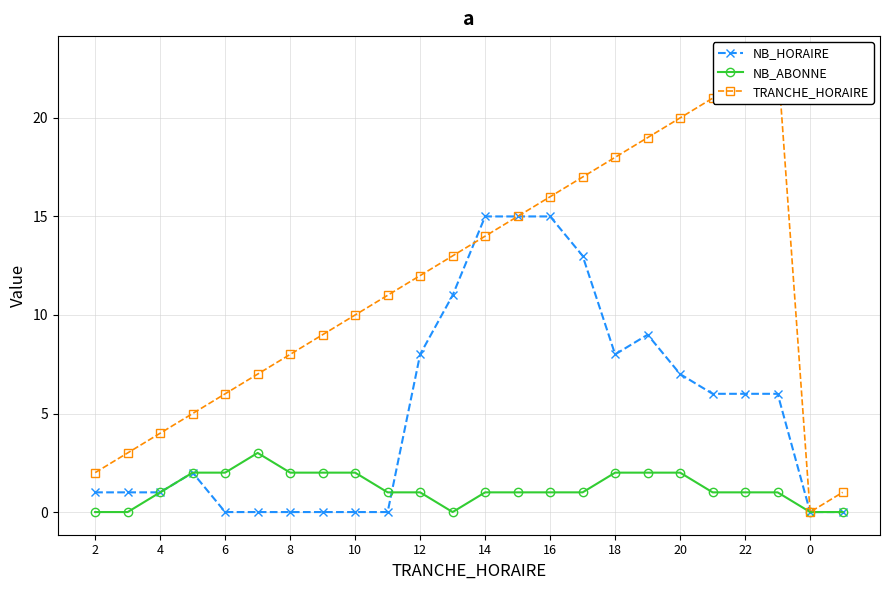

The value of NB_HORAIRE at 8 is 0. True or false?

True